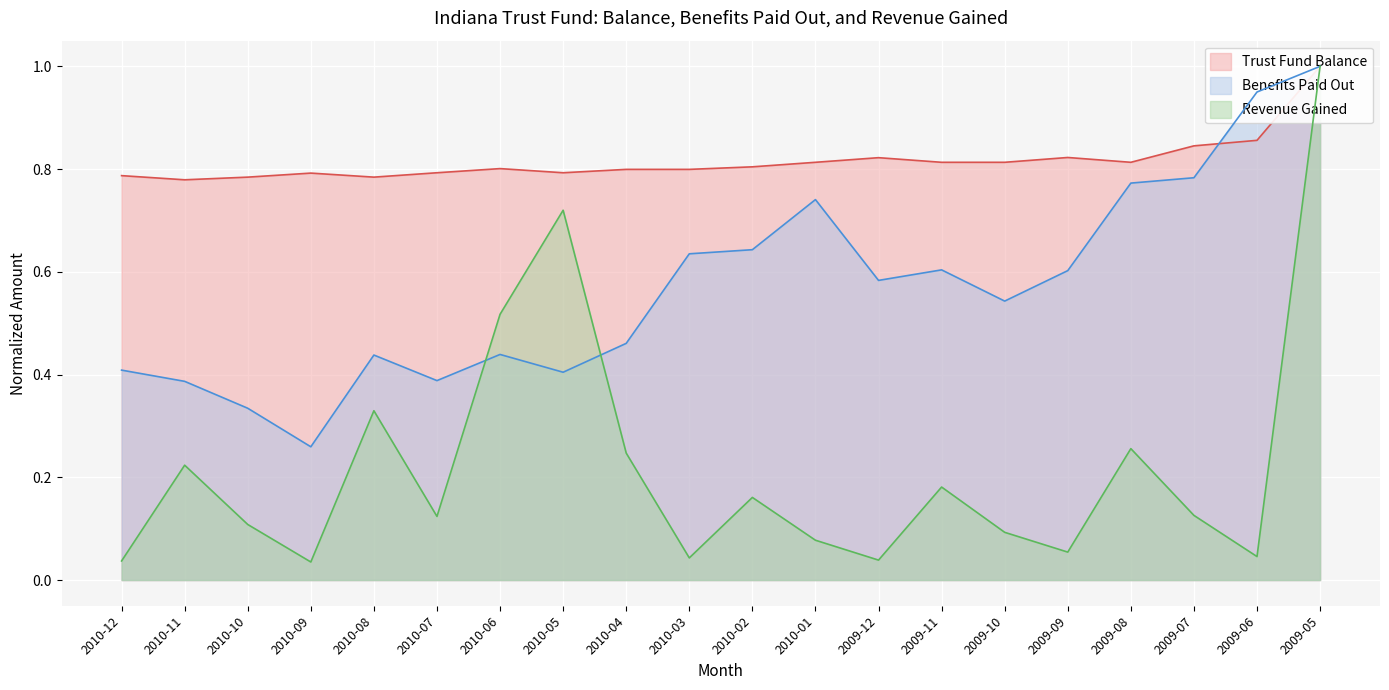

True or false: Benefits Paid Out has more than 2 points higher than both neighbors.

True